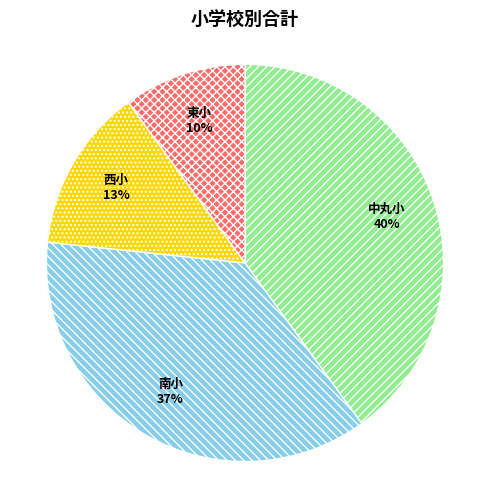

Which has a higher value, 西小 or 南小?

南小